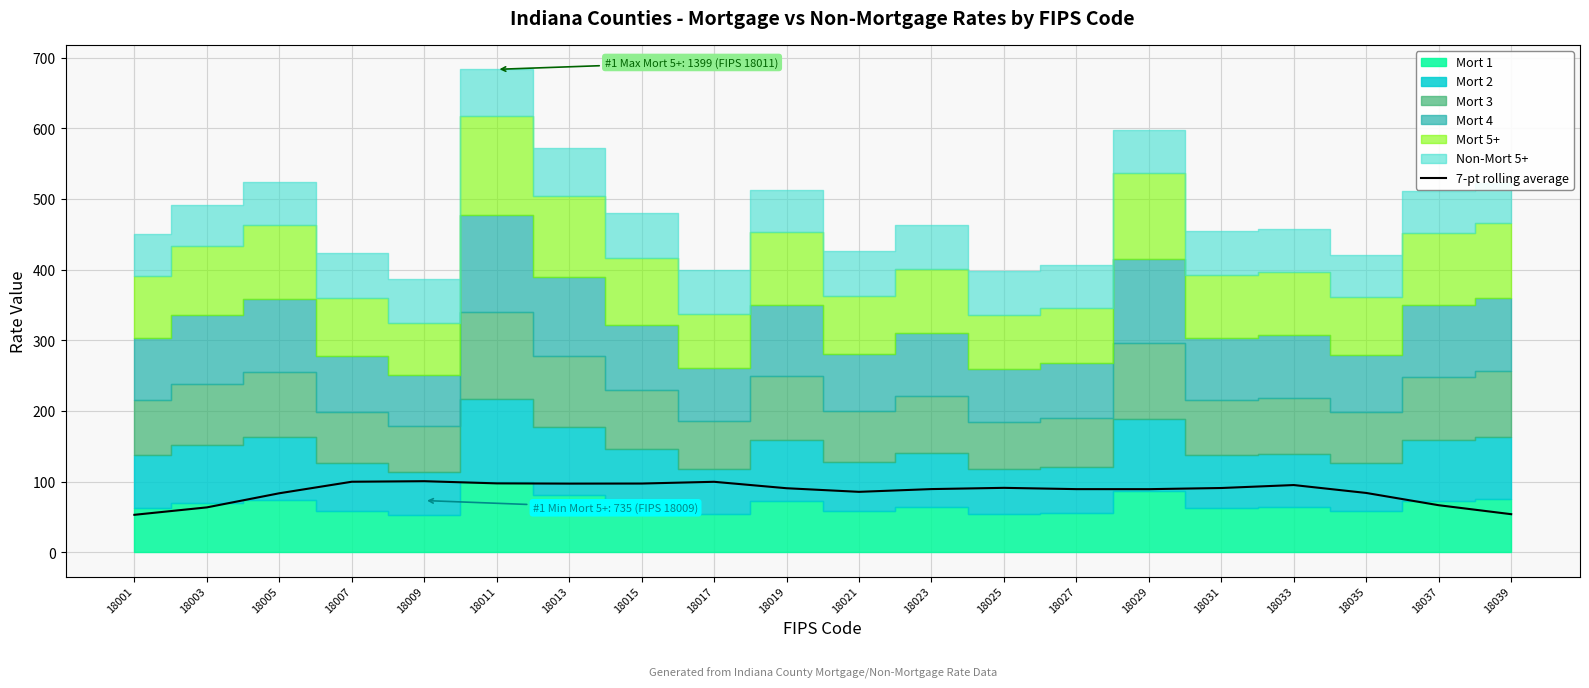

Rank the categories by value from lowest to highest.

18001, 18039, 18003, 18037, 18005, 18035, 18021, 18029, 18027, 18023, 18019, 18031, 18025, 18033, 18013, 18015, 18011, 18017, 18007, 18009